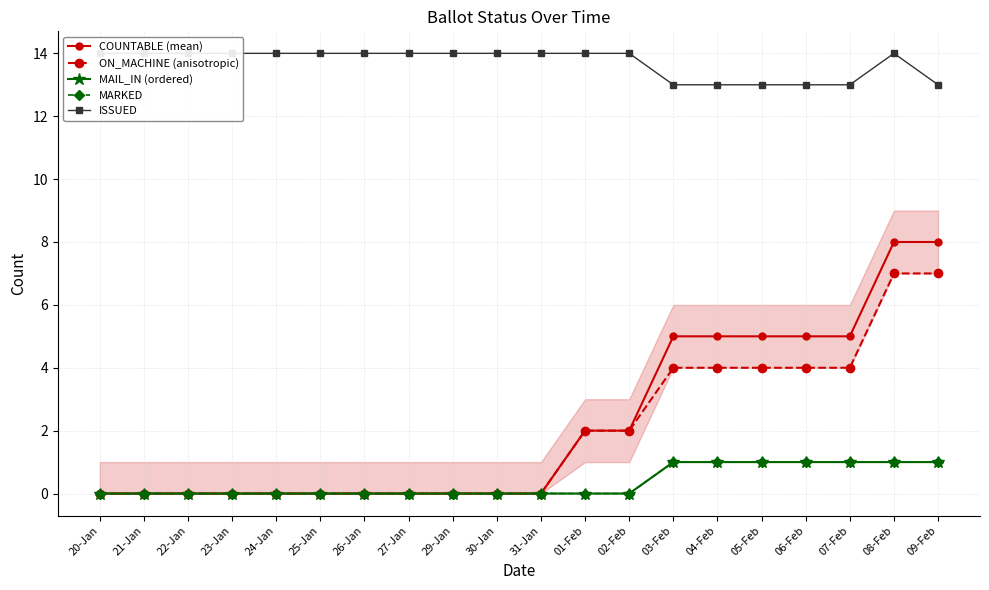

In ISSUED, how many points are higher than both neighbors (excluding endpoints)?

1